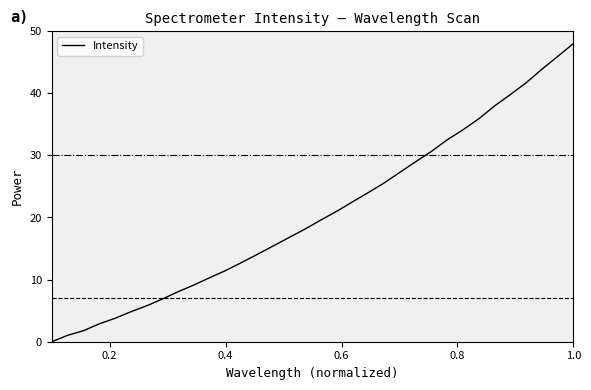

What is the difference between the maximum and minimum values?

48.0